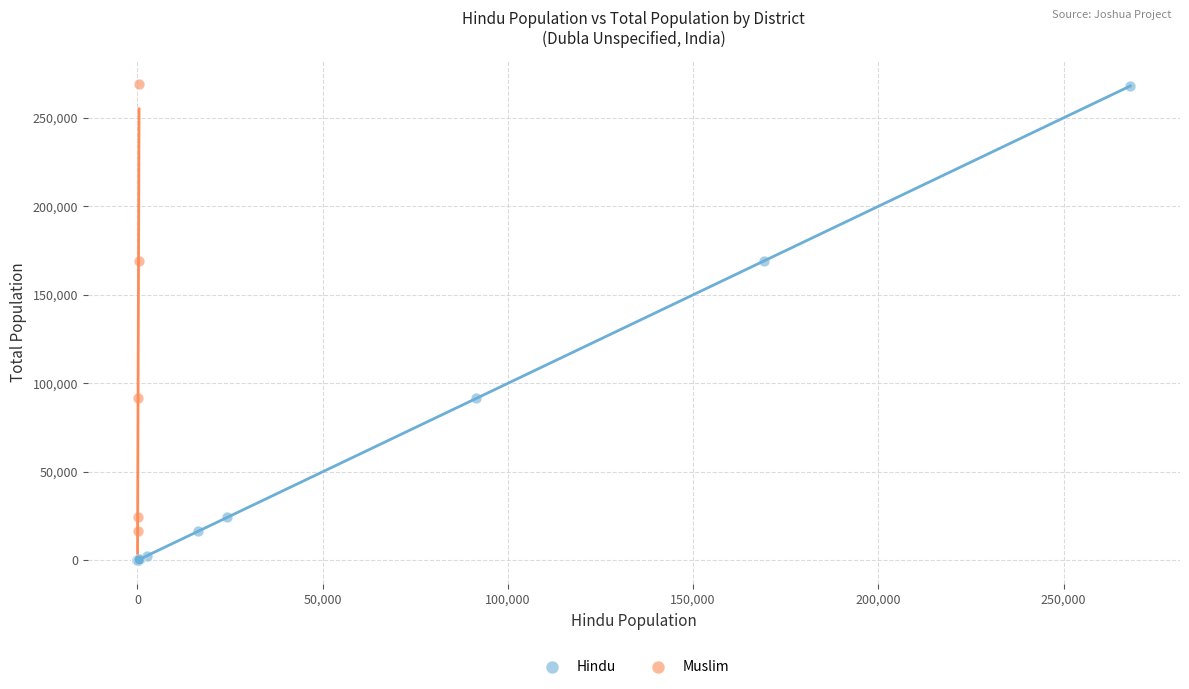

Which series has the largest Y range (max minus min)?

Hindu